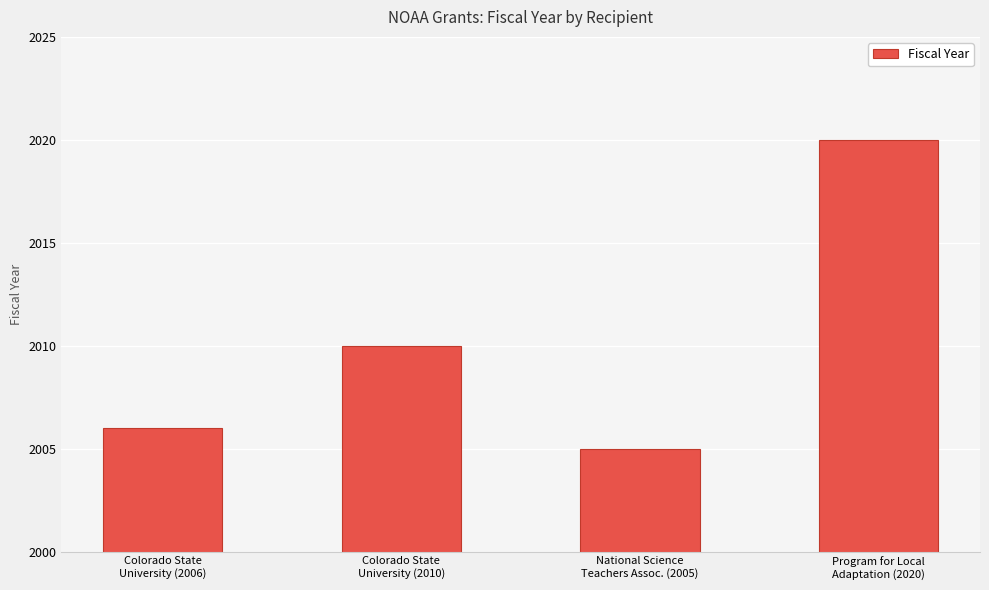

Reading left to right, list all the values displayed in this chart.

Colorado State
University (2006)=2006	Colorado State
University (2010)=2010	National Science
Teachers Assoc. (2005)=2005	Program for Local
Adaptation (2020)=2020